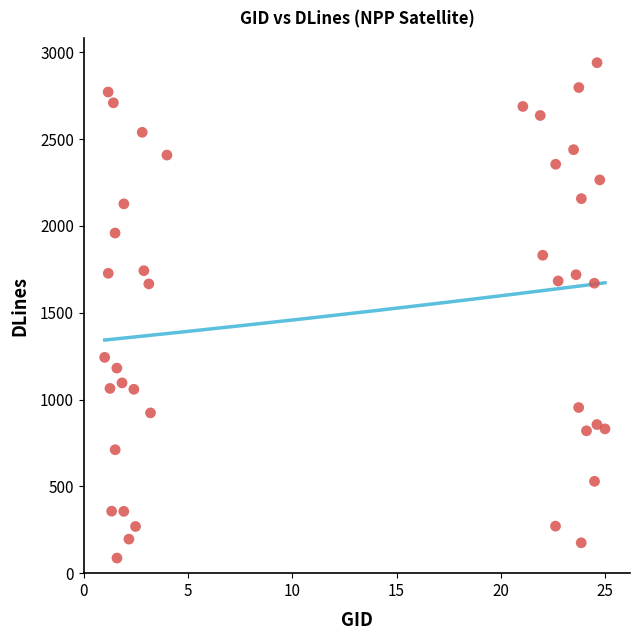

What is the range of Y values (max minus min)?

2853